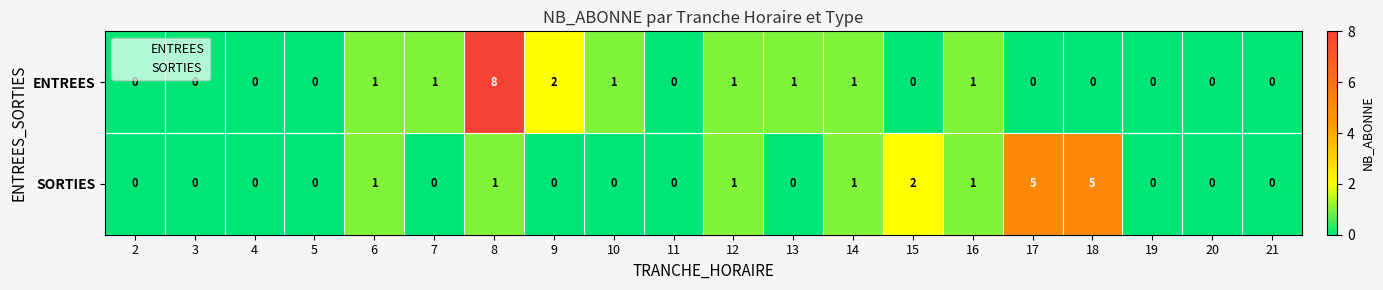

List the series in order of their peak value, lowest first.

SORTIES, ENTREES